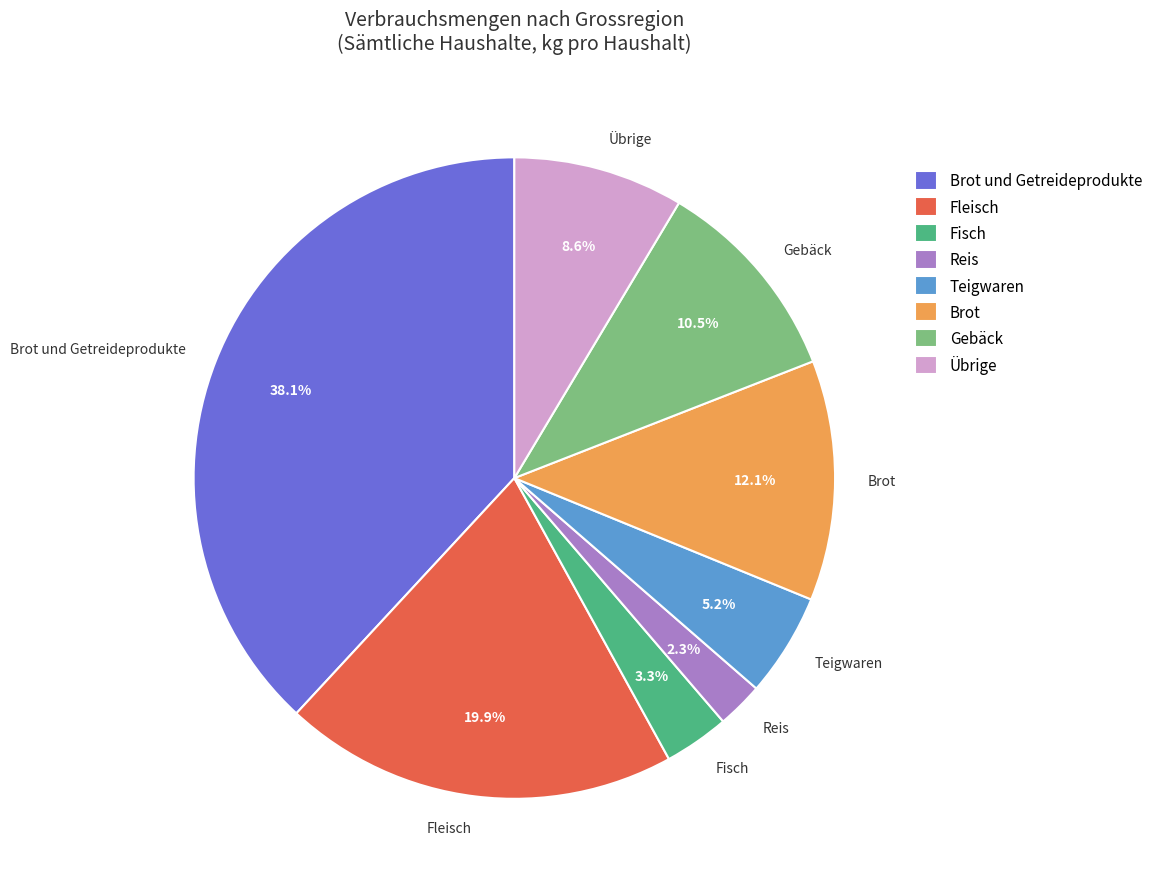

What is the largest slice in the pie chart?

Brot und Getreideprodukte